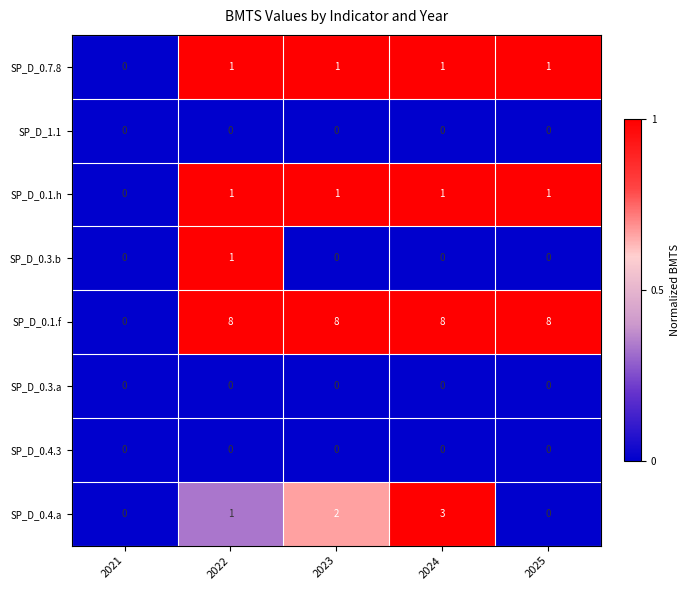

How many data points does each series have?

5